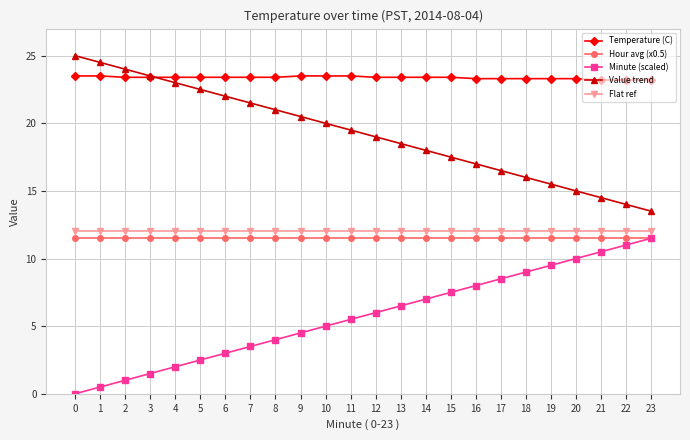

True or false: Minute (scaled) and Value trend cross at least once.

False